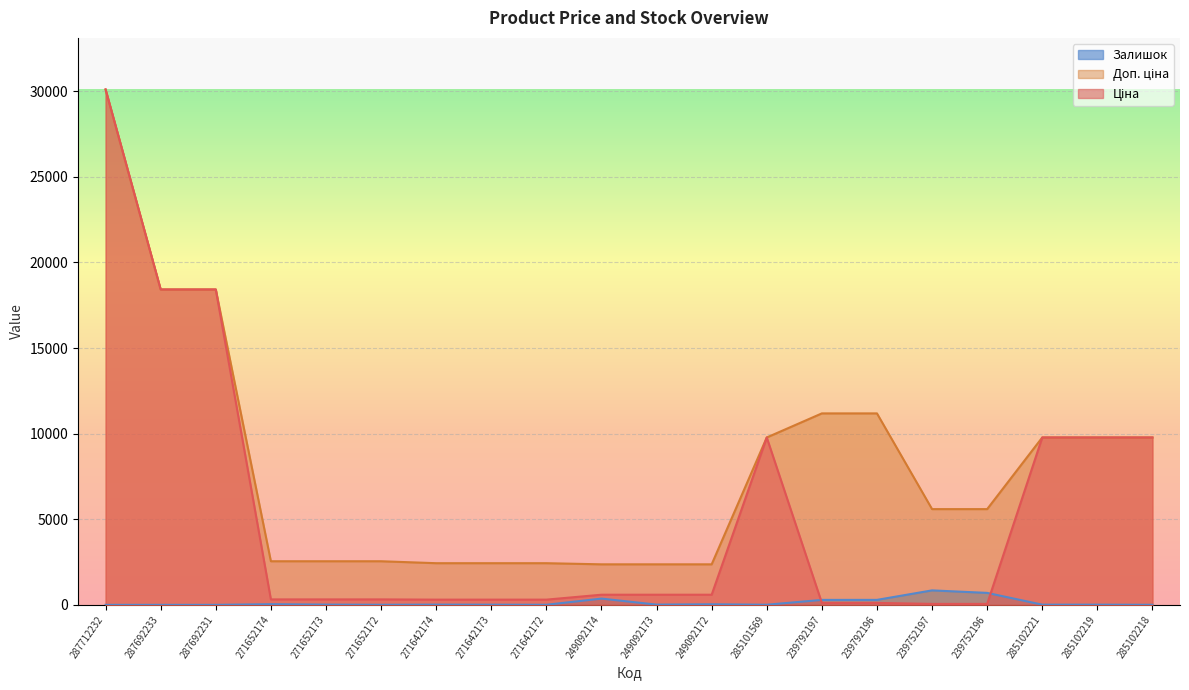

True or false: Доп. ціна and Ціна cross at least once.

False